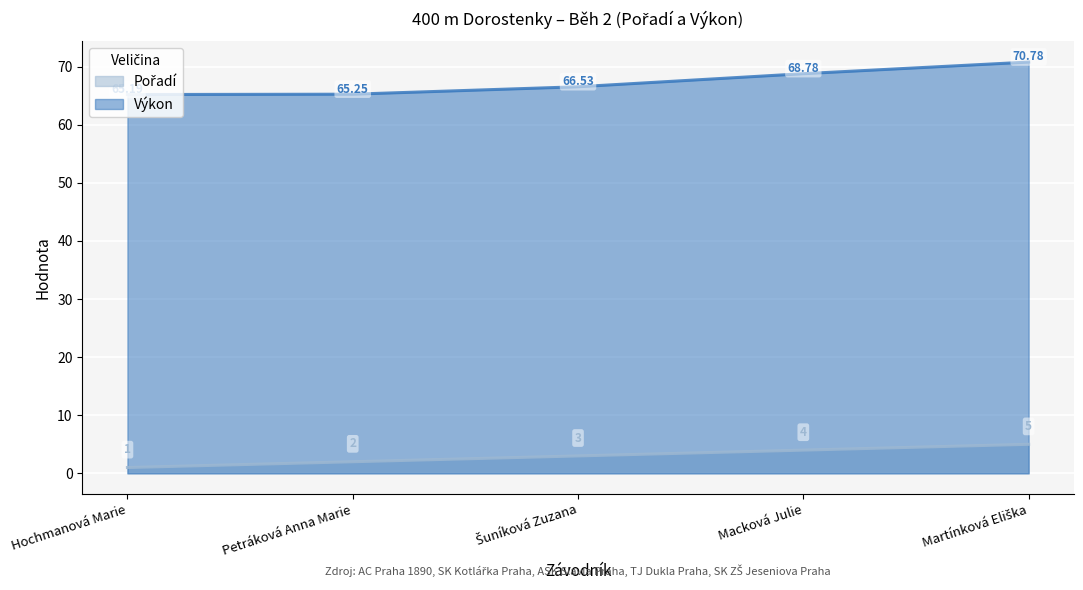

Is it true that Výkon equals 70.8 at Martínková Eliška?

True